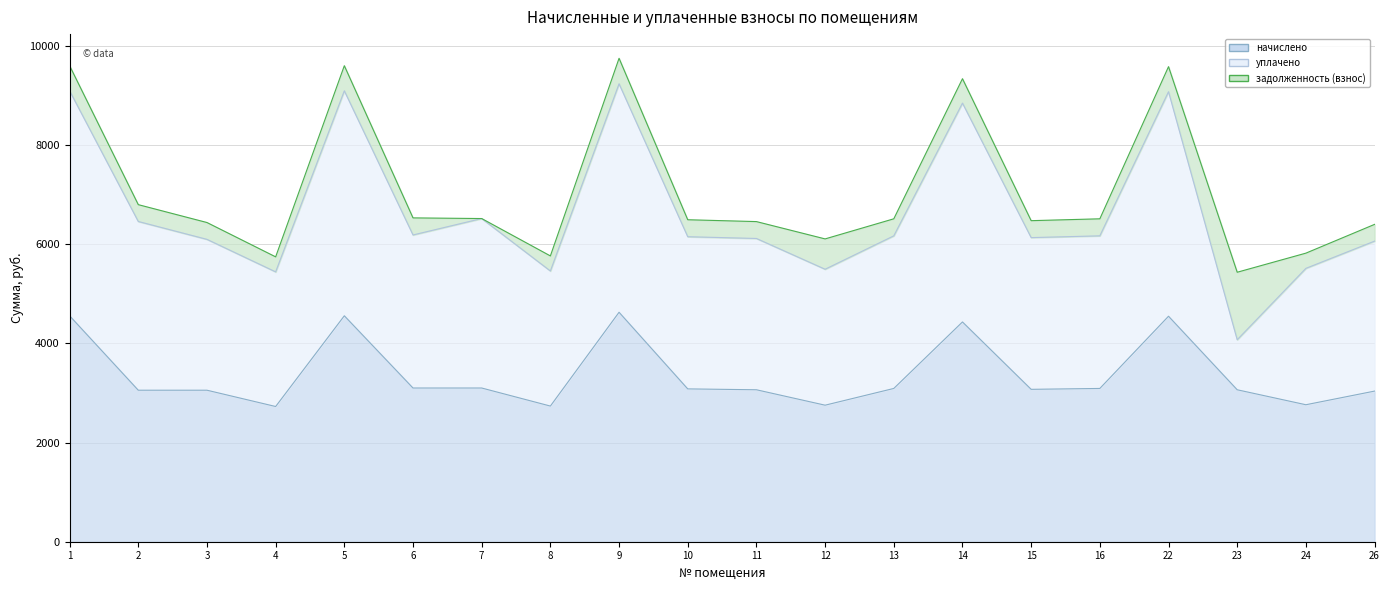

True or false: начислено and задолженность (взнос) cross at least once.

False